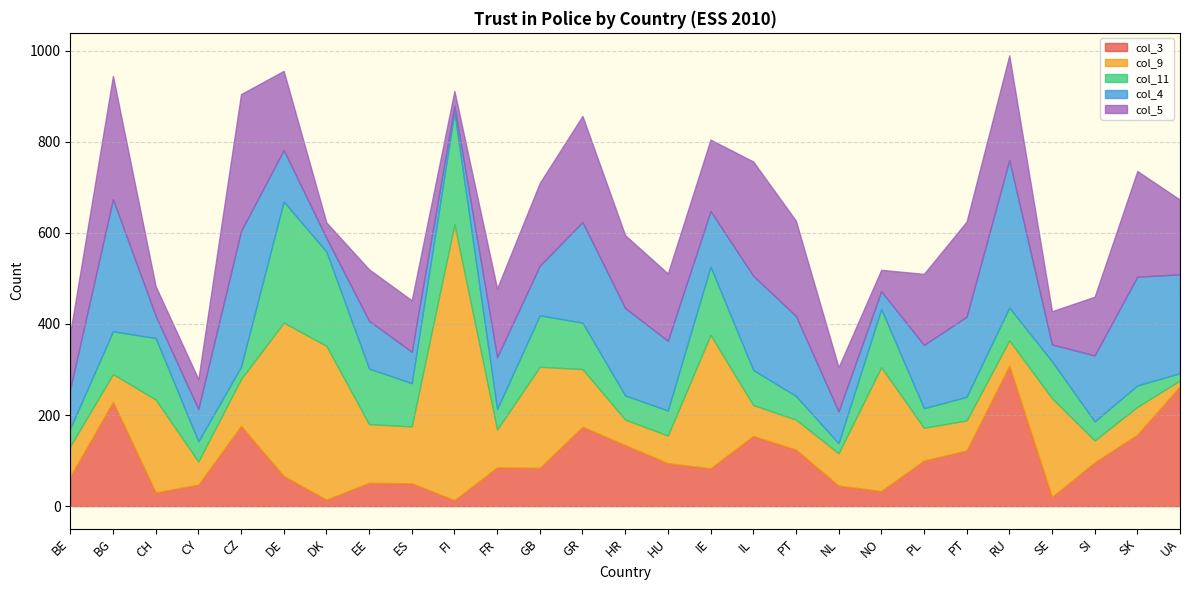

How many data points in col_3 are above 85?

13